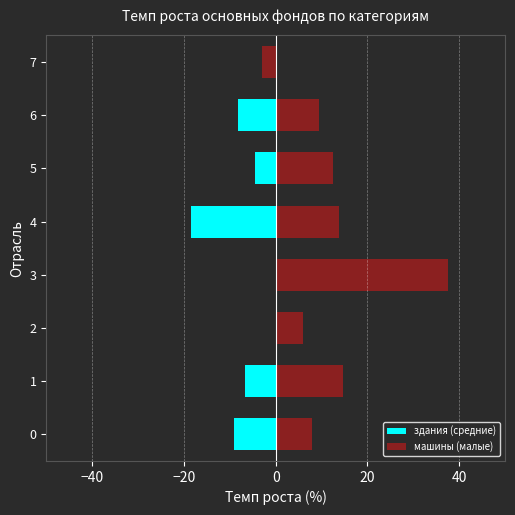

What is the difference between the highest and lowest values at 4?

32.4